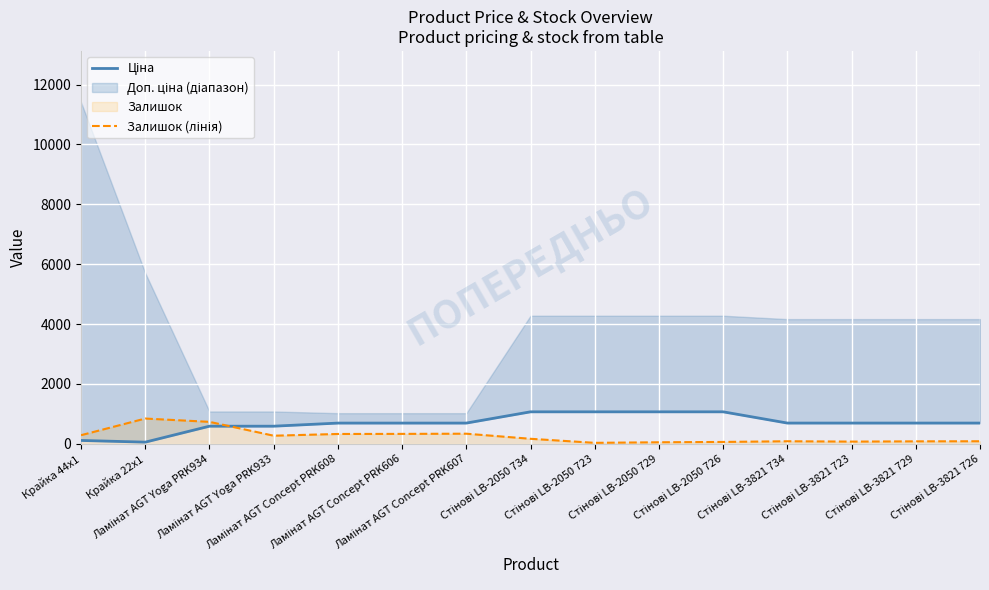

What is the label of the 4th point from the left?

Ламінат AGT Yoga PRK933